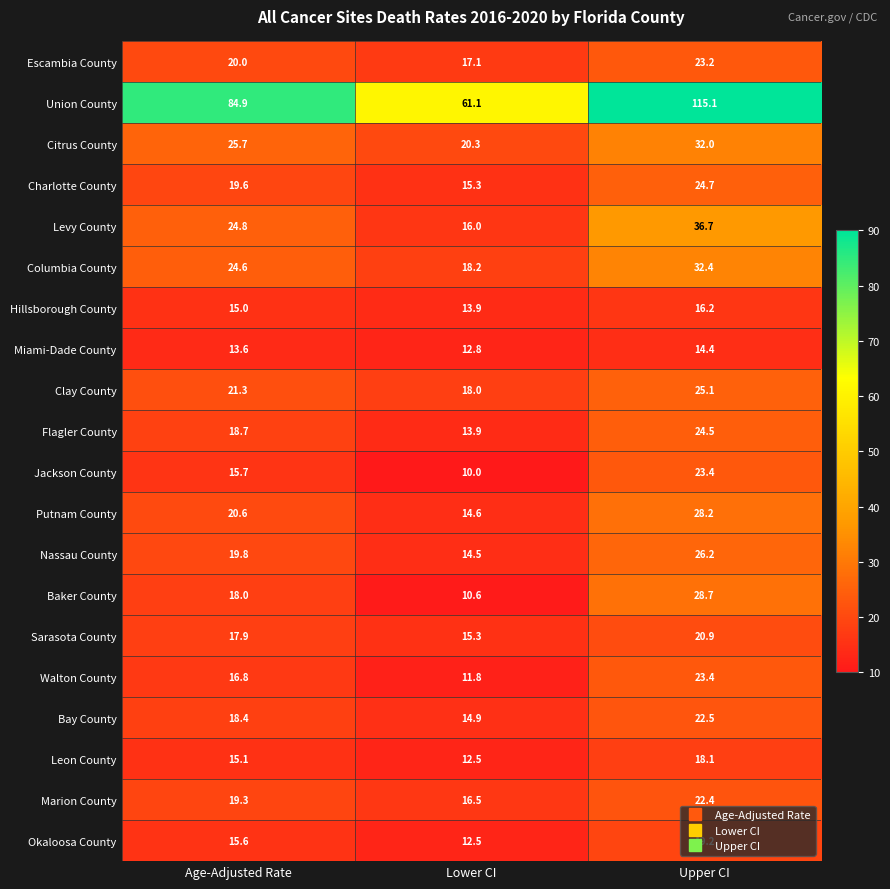

What is the minimum value shown in the chart?

10.0